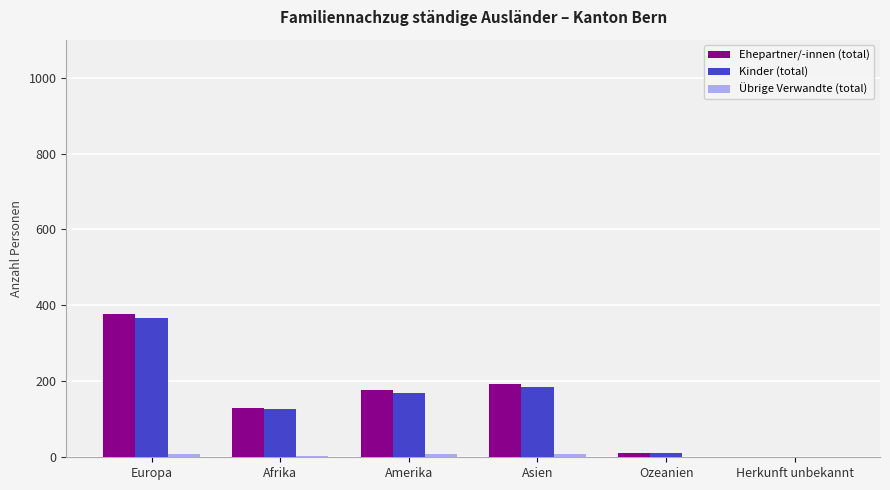

At which category is the sum across all series the highest?

Europa